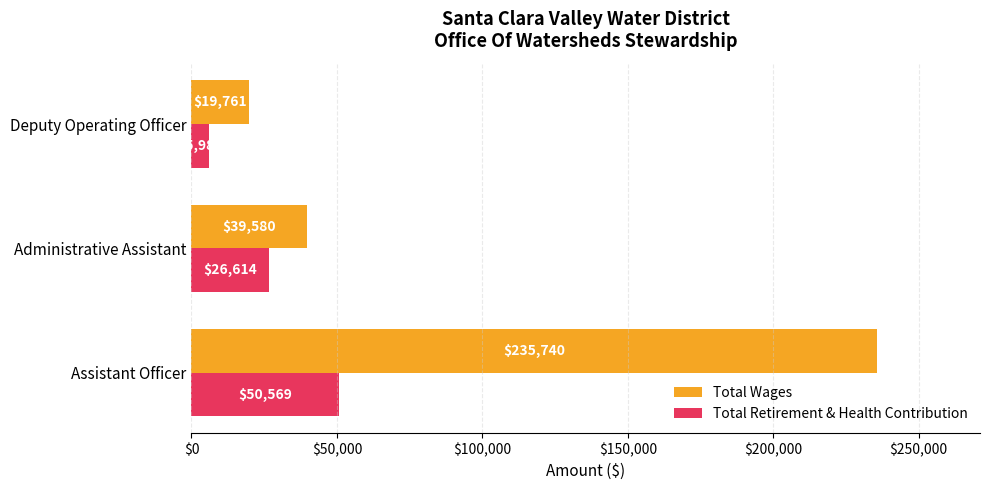

Which series has the widest spread of values?

Total Wages